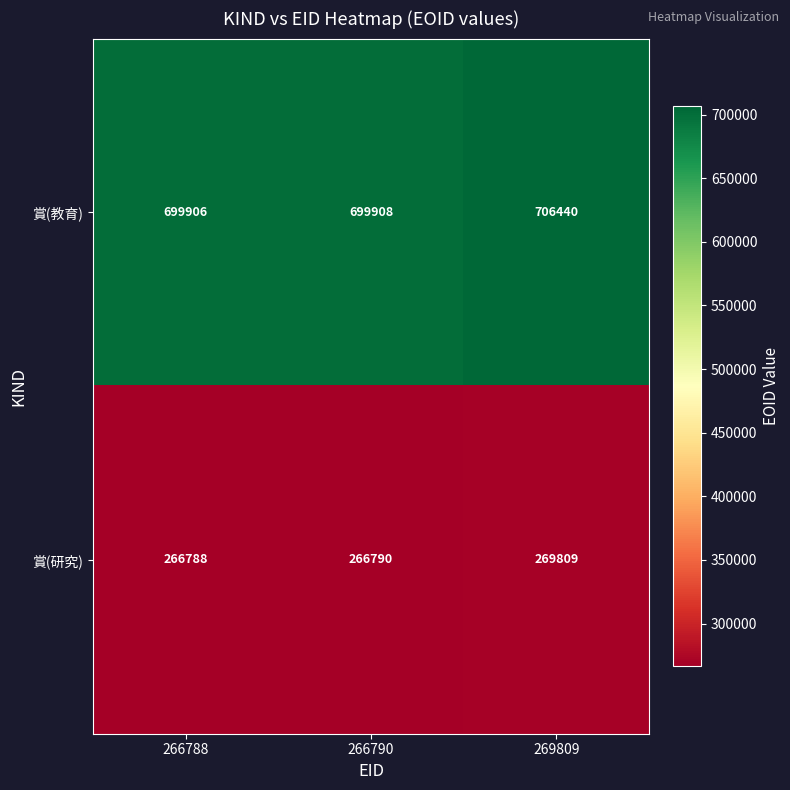

What is the difference between the 賞(教育) values at 266790 and 269809?

6532